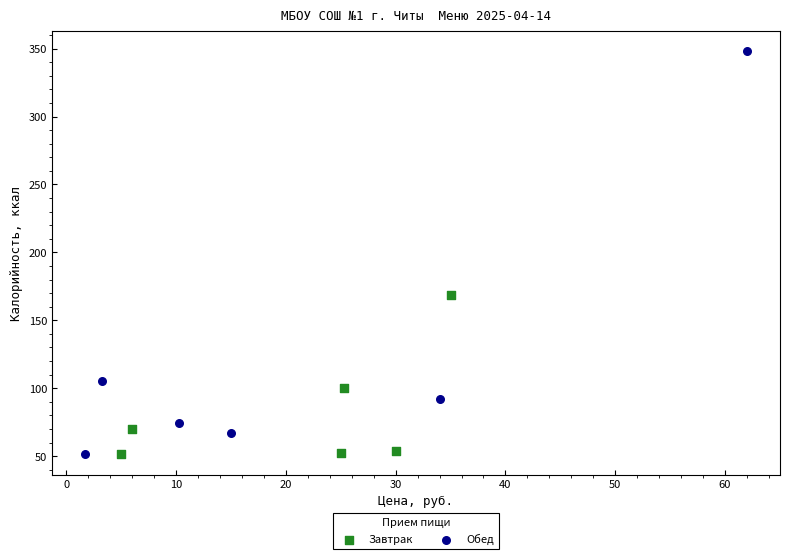

Which series has the widest spread of Y values?

Обед